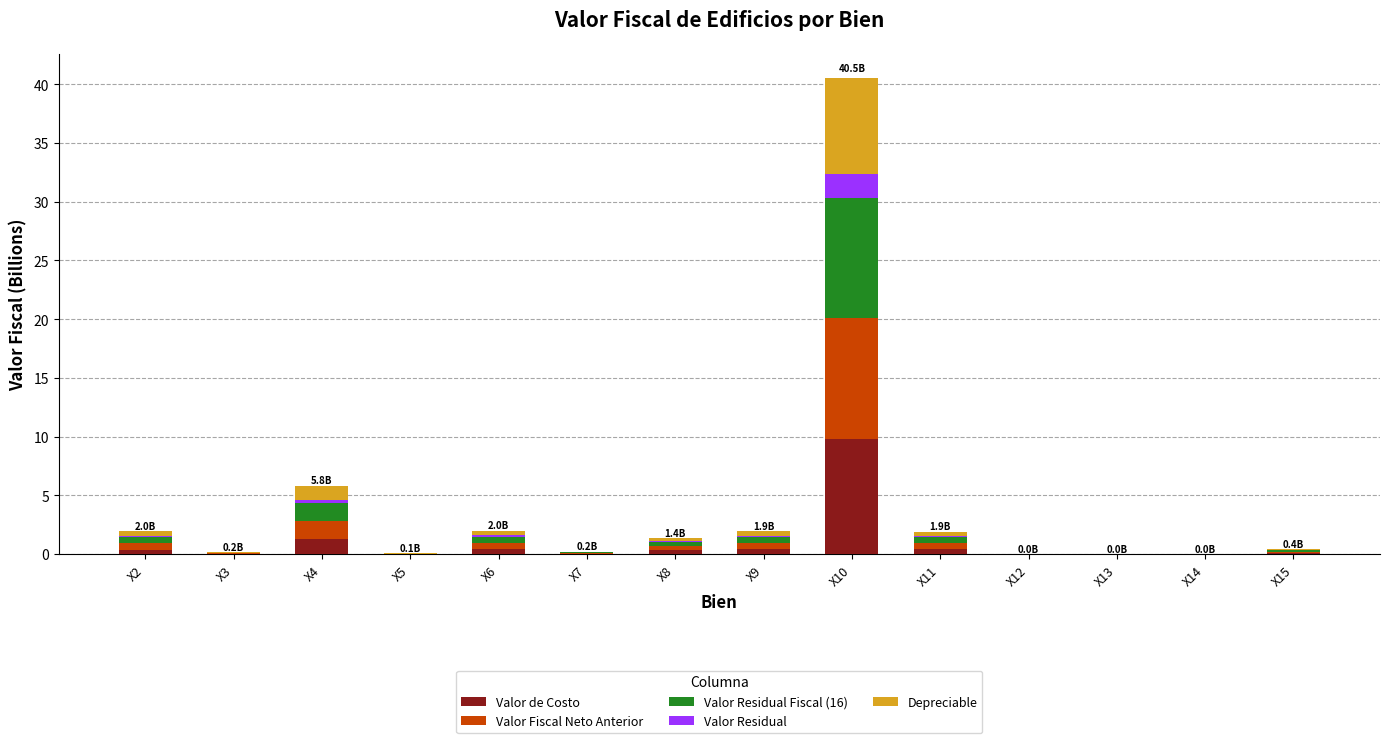

Which category has the highest value in the Valor de Costo series?

X10